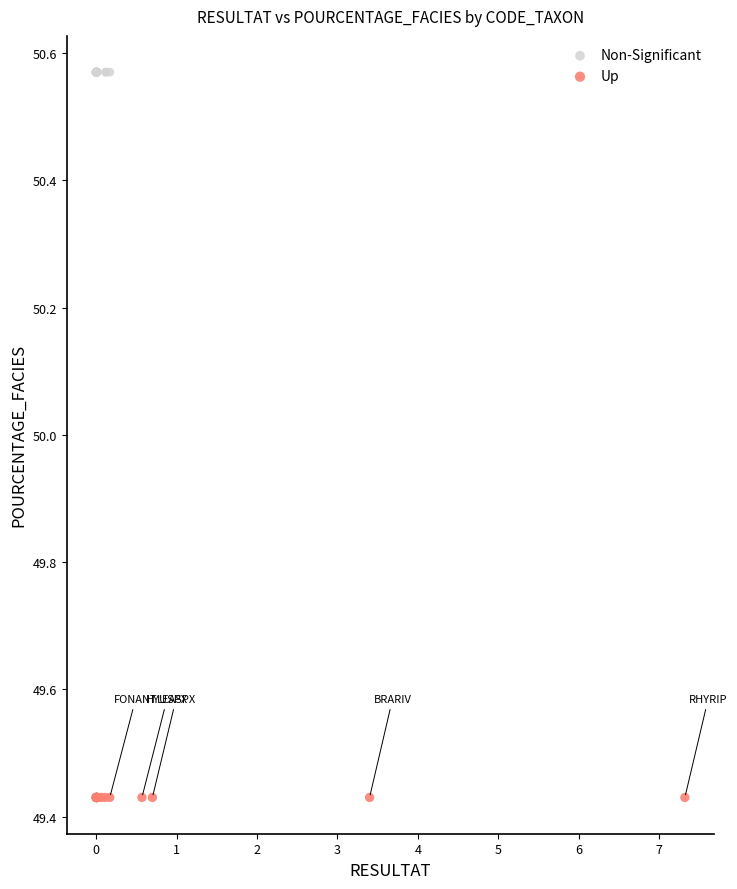

Which series contains the highest Y value?

Non-Significant